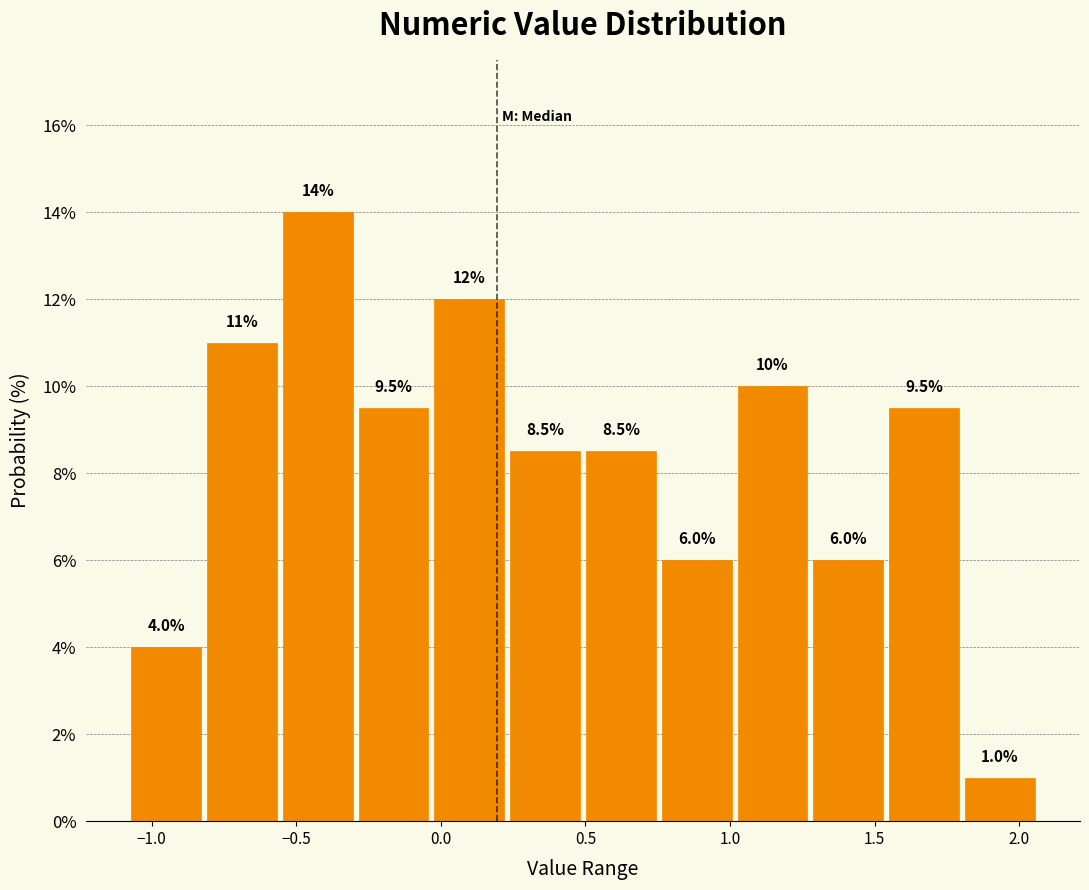

Over which range of the x-axis is the bar tallest?

-0.55 to -0.30